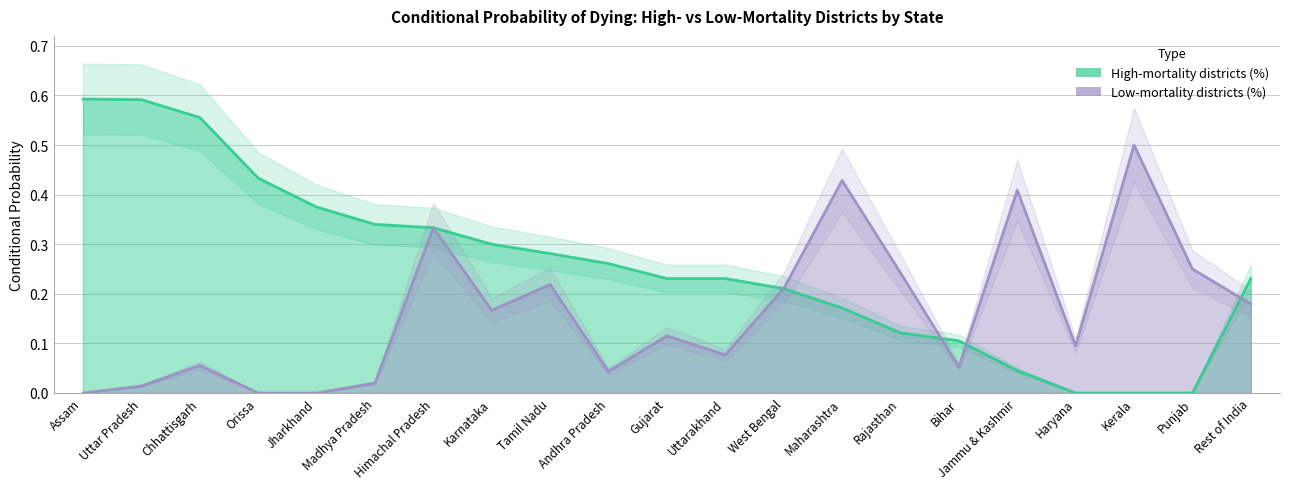

List the labels in order of High-mortality districts (%) value, smallest first.

Haryana, Kerala, Punjab, Jammu & Kashmir, Bihar, Rajasthan, Maharashtra, West Bengal, Gujarat, Uttarakhand, Rest of India, Andhra Pradesh, Tamil Nadu, Karnataka, Himachal Pradesh, Madhya Pradesh, Jharkhand, Orissa, Chhattisgarh, Uttar Pradesh, Assam